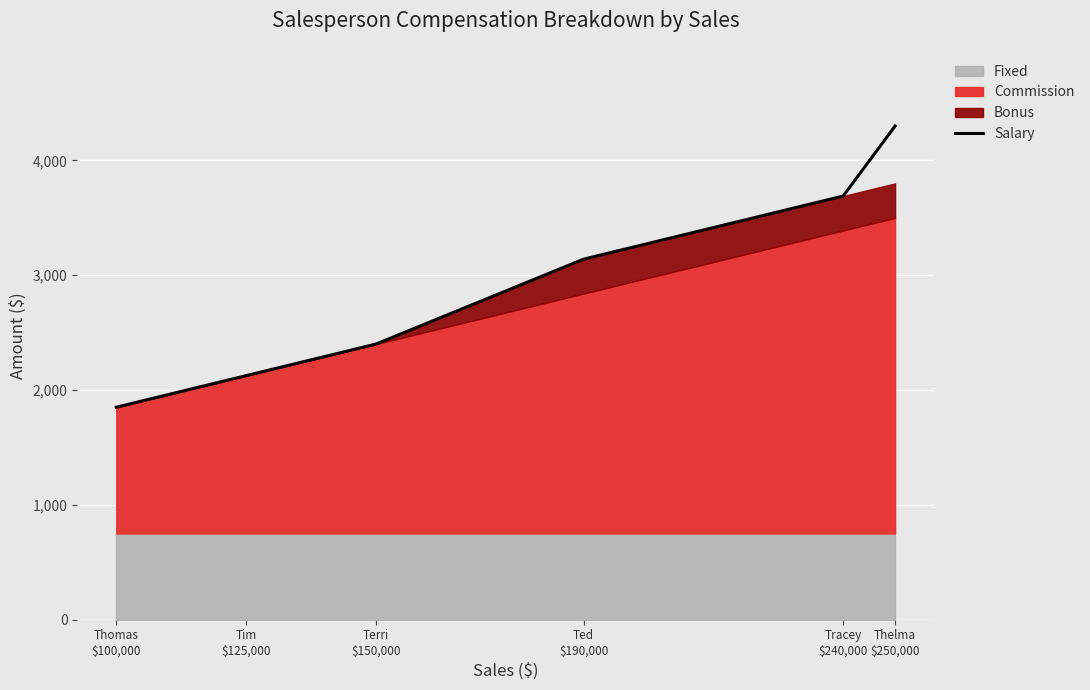

What is the change in value from Thomas
$100,000 to Terri
$150,000?

+550